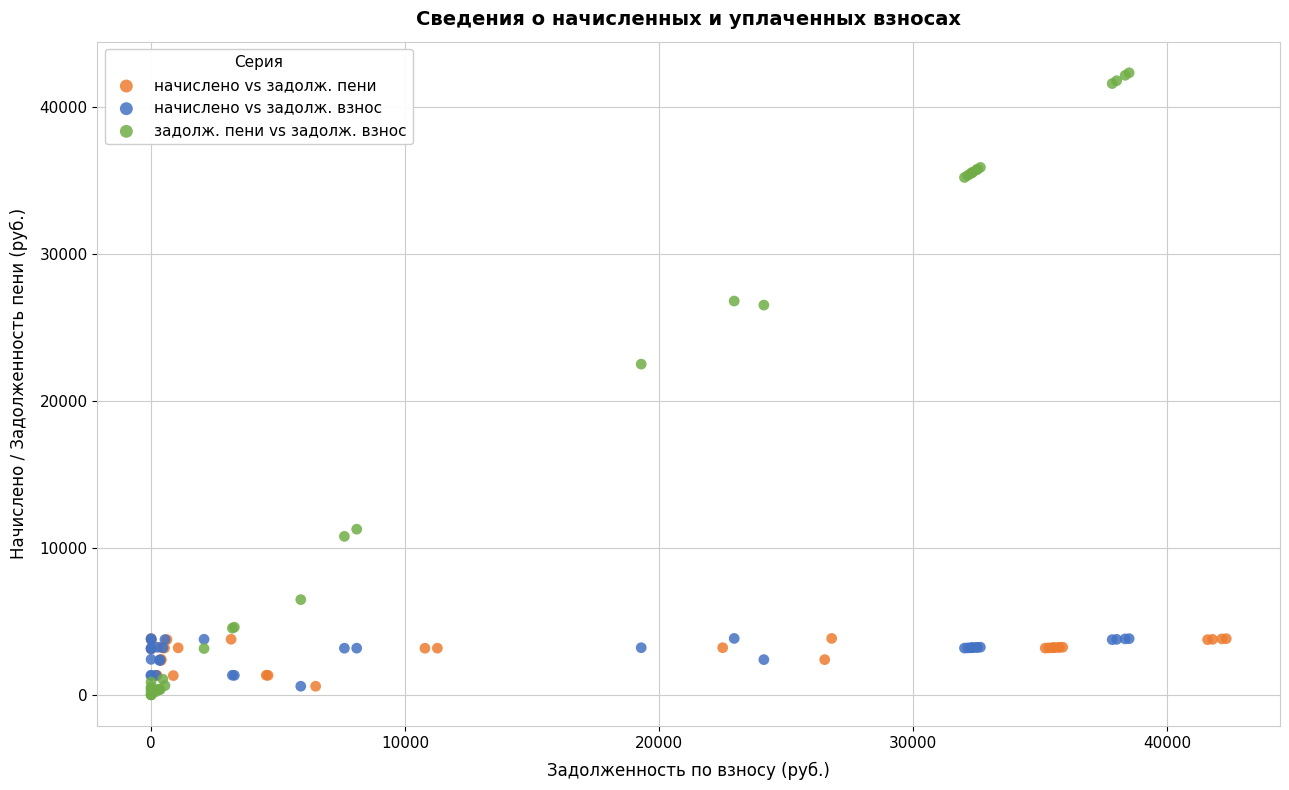

Which series reaches the minimum Y coordinate?

задолж. пени vs задолж. взнос